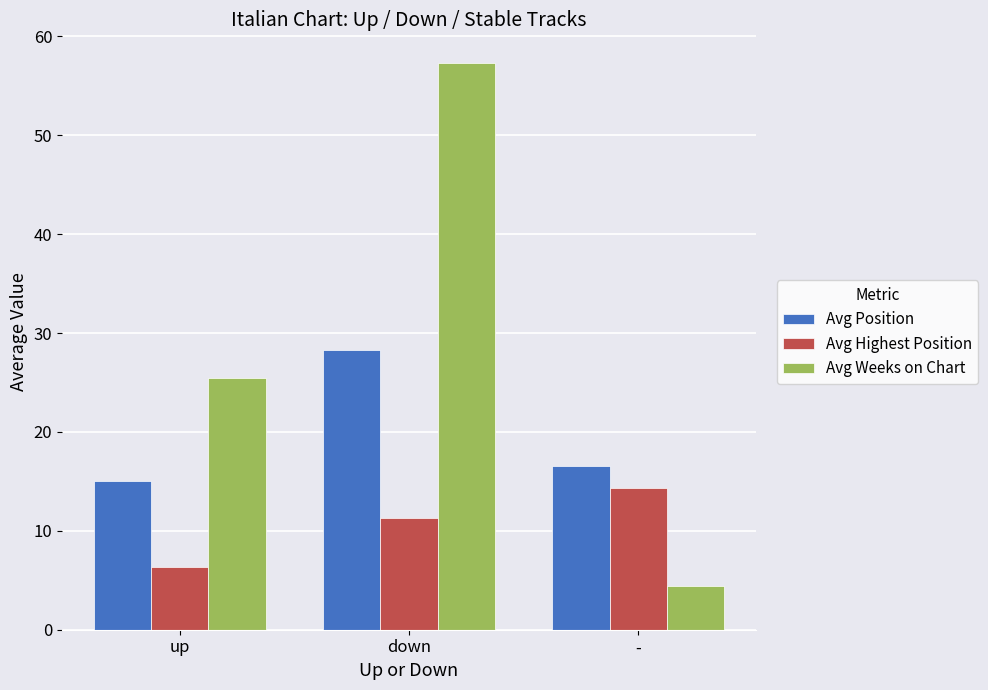

At how many categories does at least one series exceed 57?

1